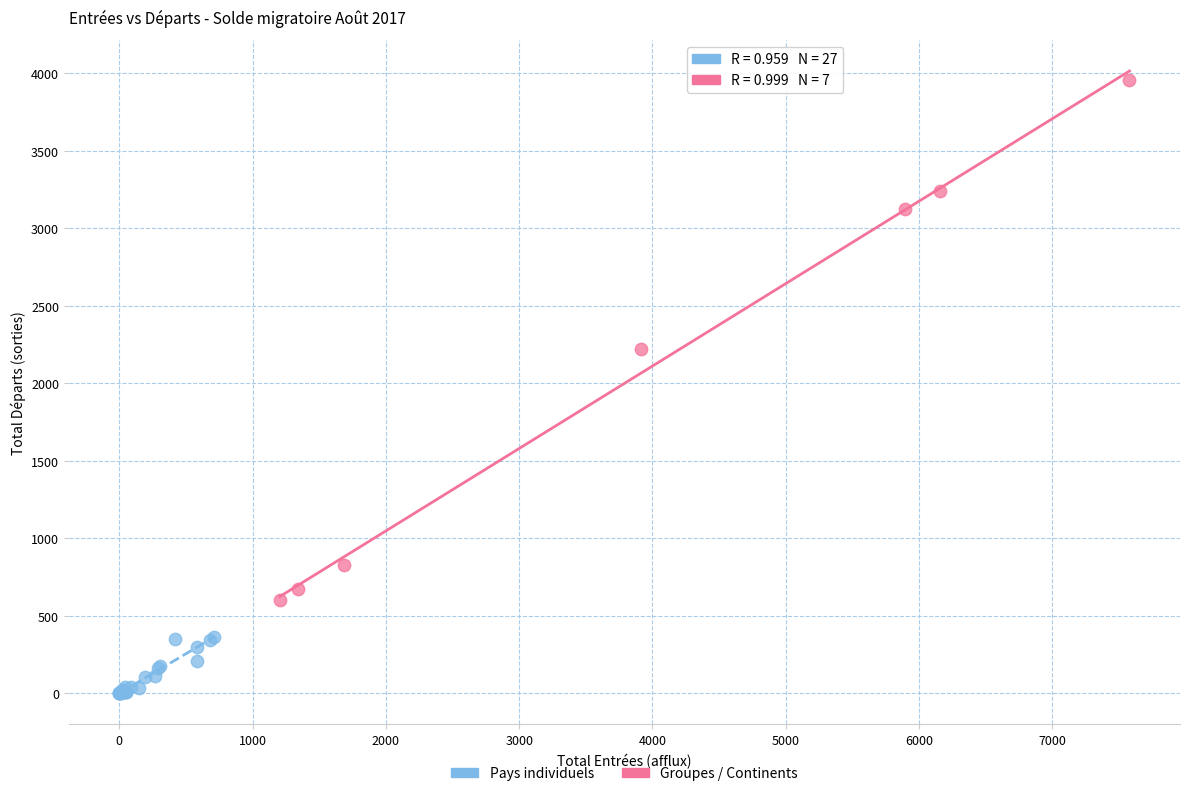

Which series has the largest Y range (max minus min)?

Groupes / Continents